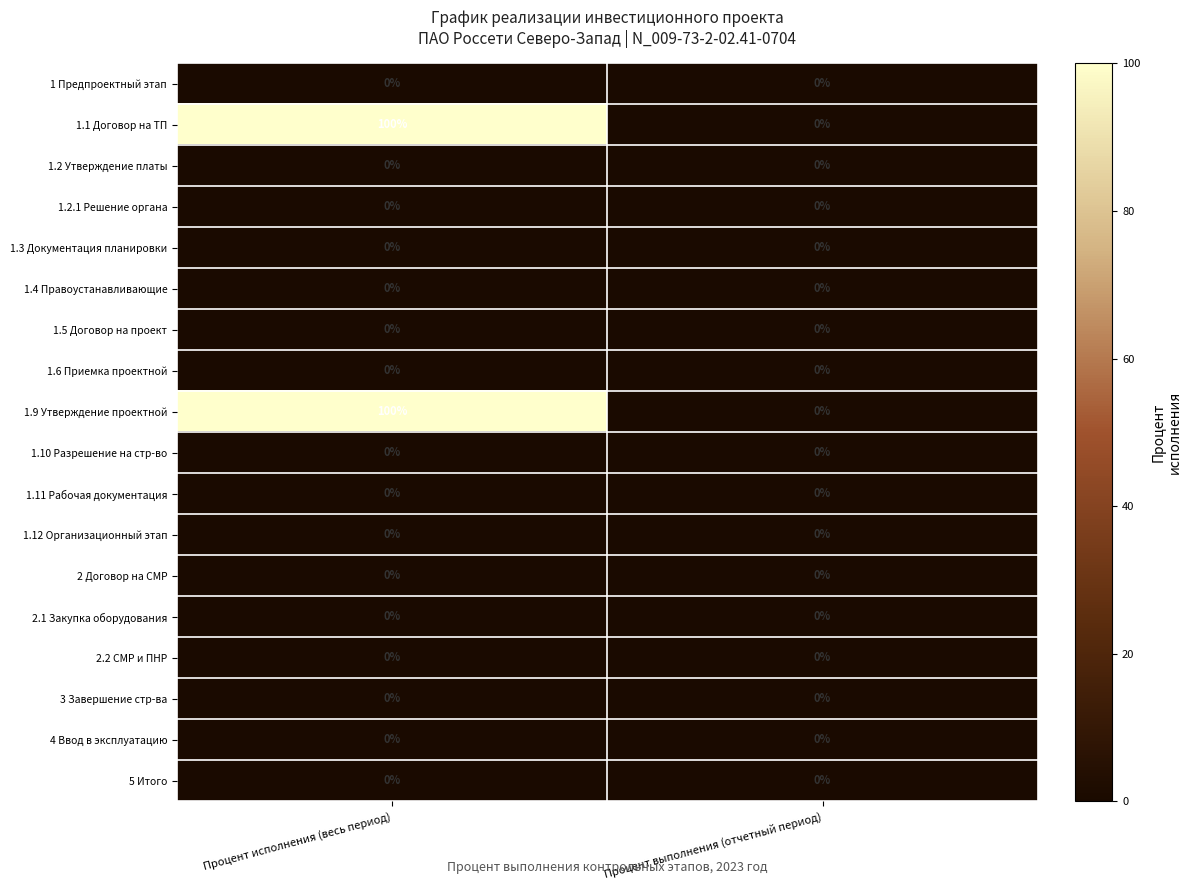

What is the spread (max minus min) of values at Процент исполнения (весь период)?

100